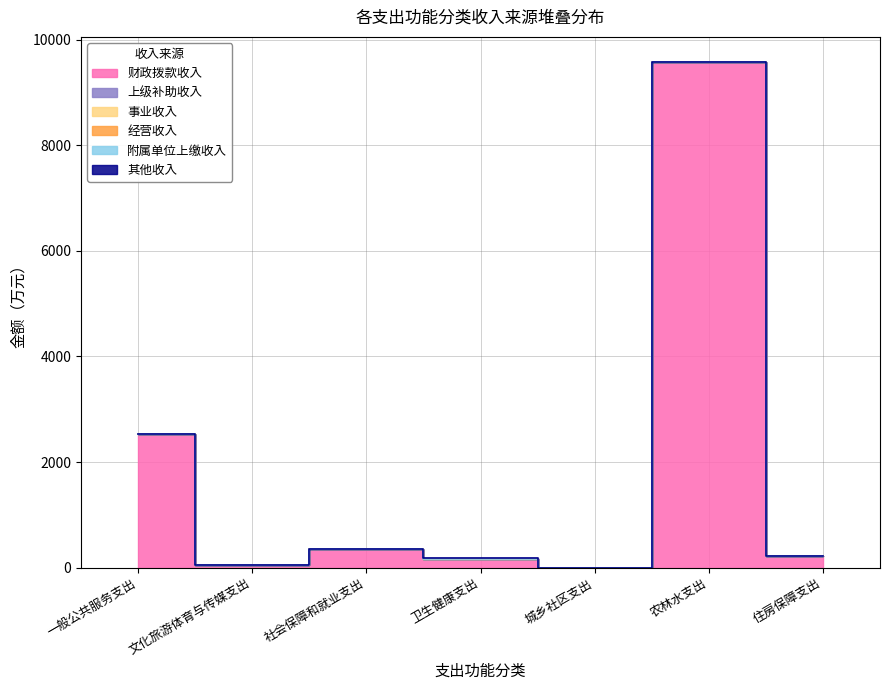

Which series changed the most between 文化旅游体育与传媒支出 and 农林水支出?

财政拨款收入